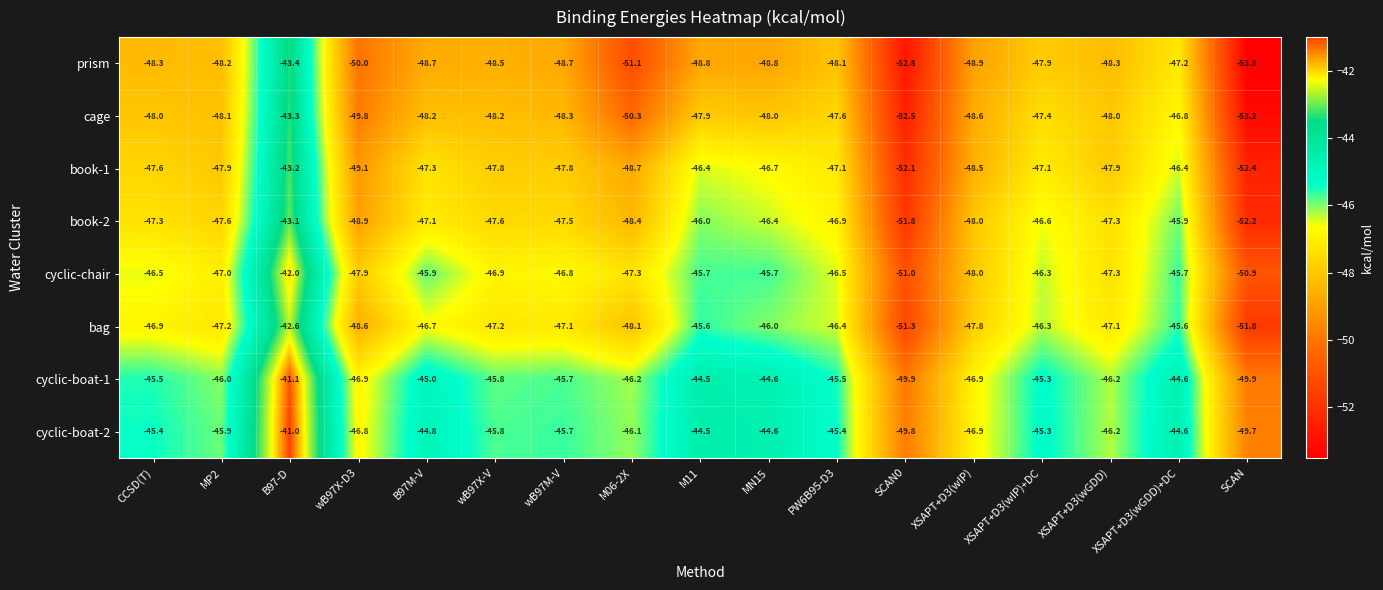

Which series changed the most between wB97X-V and M06-2X?

prism